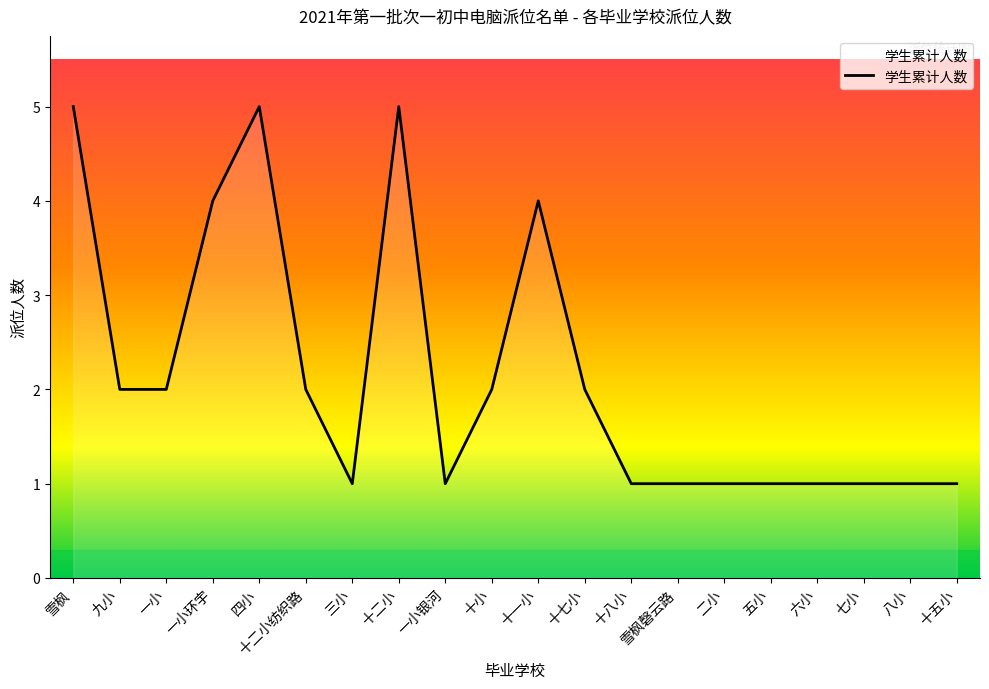

What is the difference between the maximum and minimum values?

4